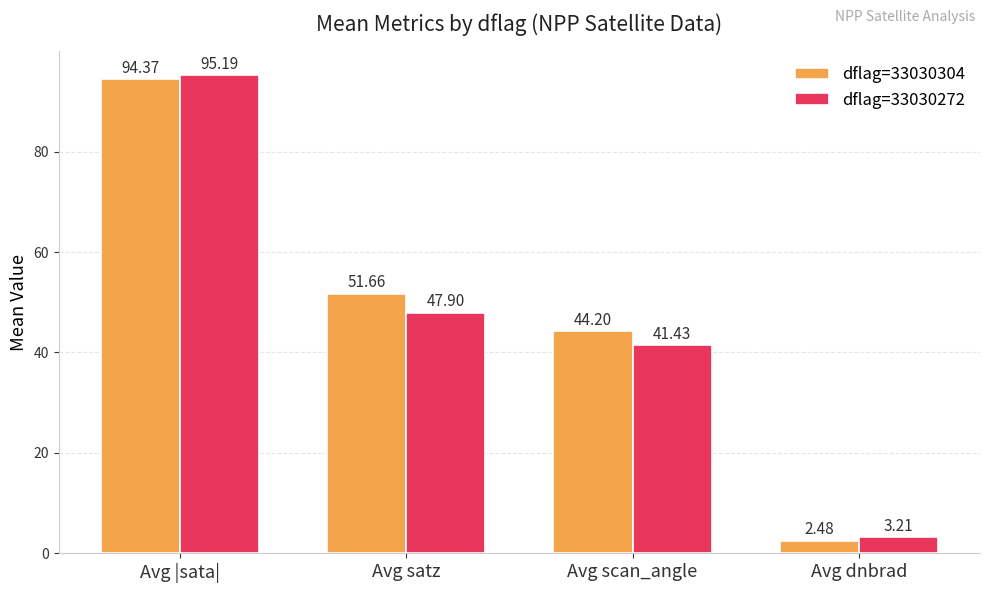

What is the total value across all series at Avg satz?

99.6